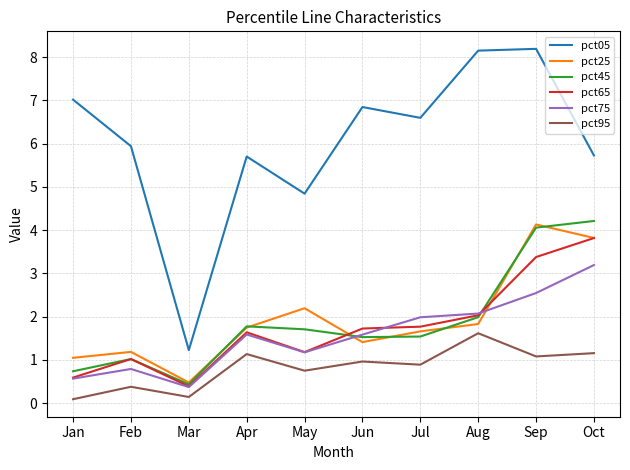

The pct95 series shows 1.2 at Oct. True or false?

True